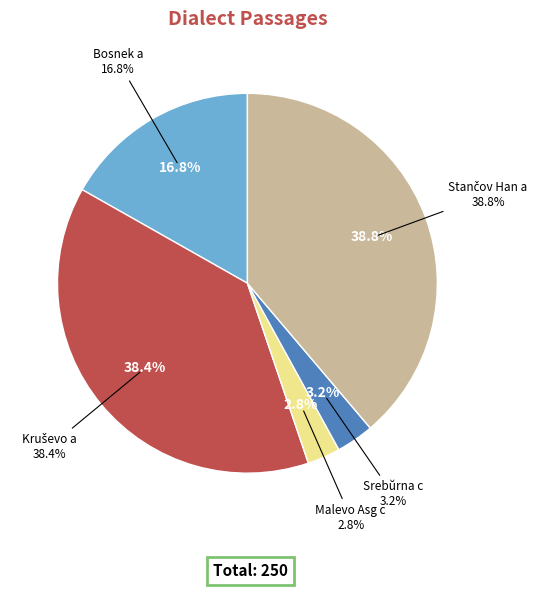

Which slice is the smallest?

Malevo Asg c